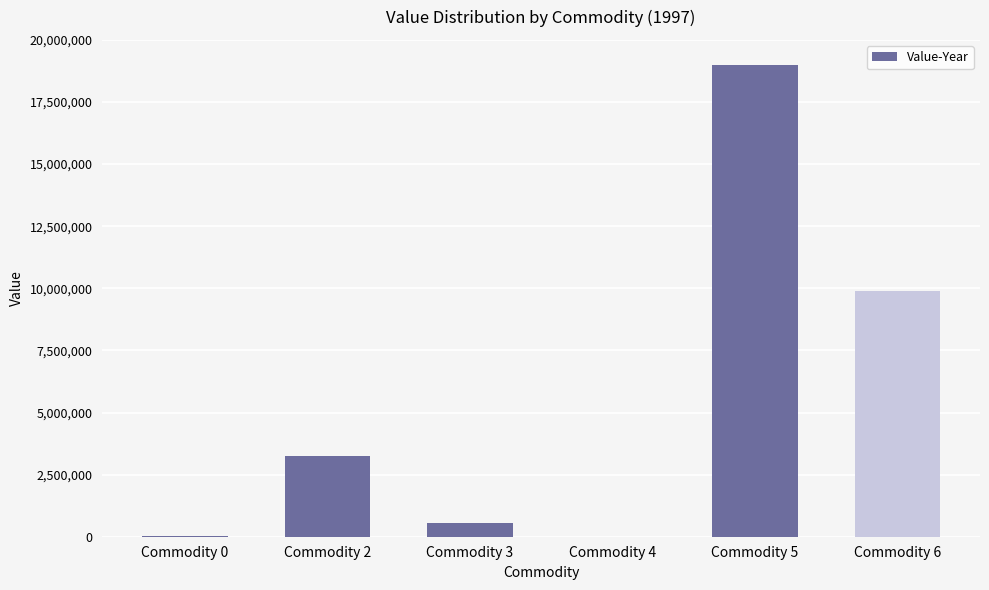

Which category has the highest value across all series?

Commodity 5